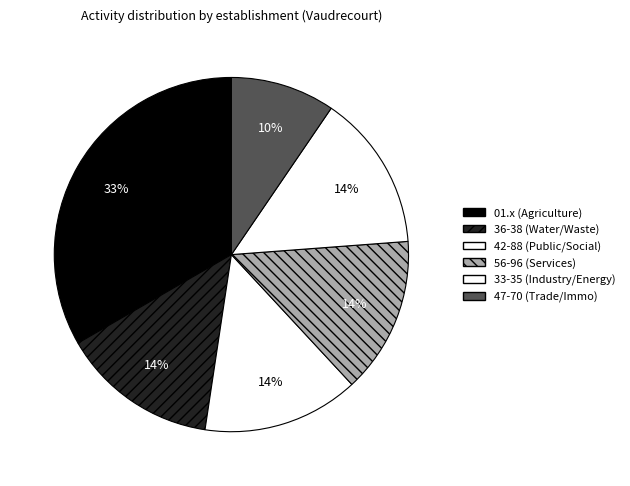

Count the number of slices in the pie.

6